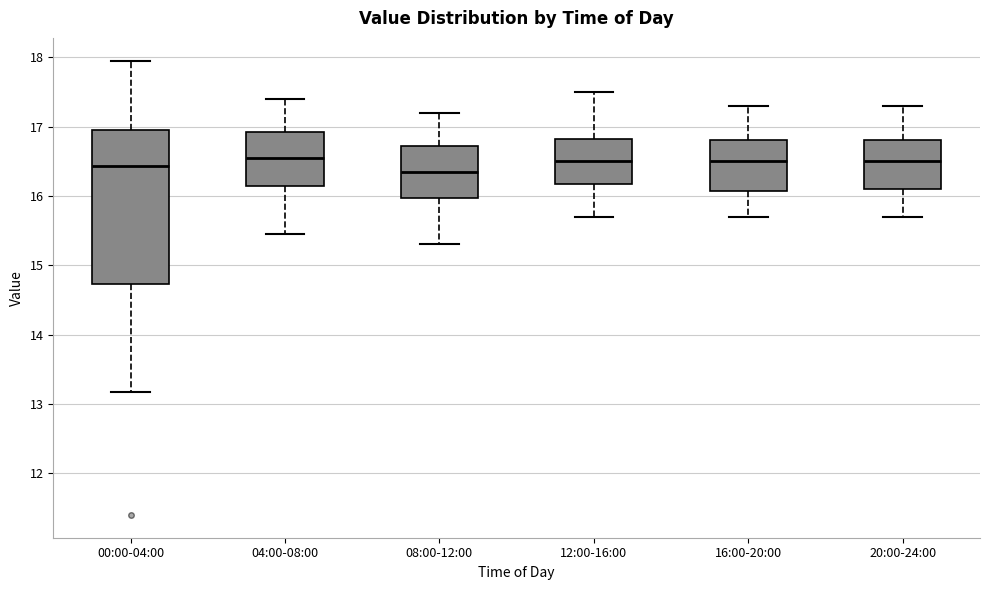

Where is the upper edge of the box for 00:00-04:00 on the y-axis? The values are not printed on the chart, so give them approximately, as read against the axis.

17.0